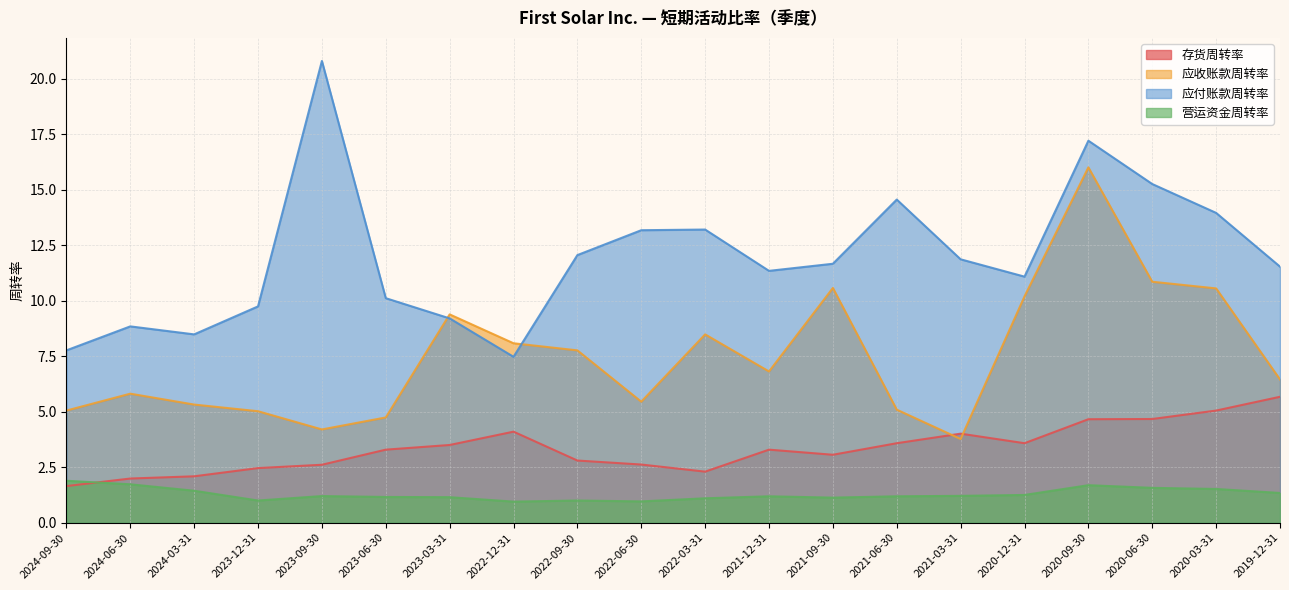

In 应付账款周转率, how many points are higher than both neighbors (excluding endpoints)?

5